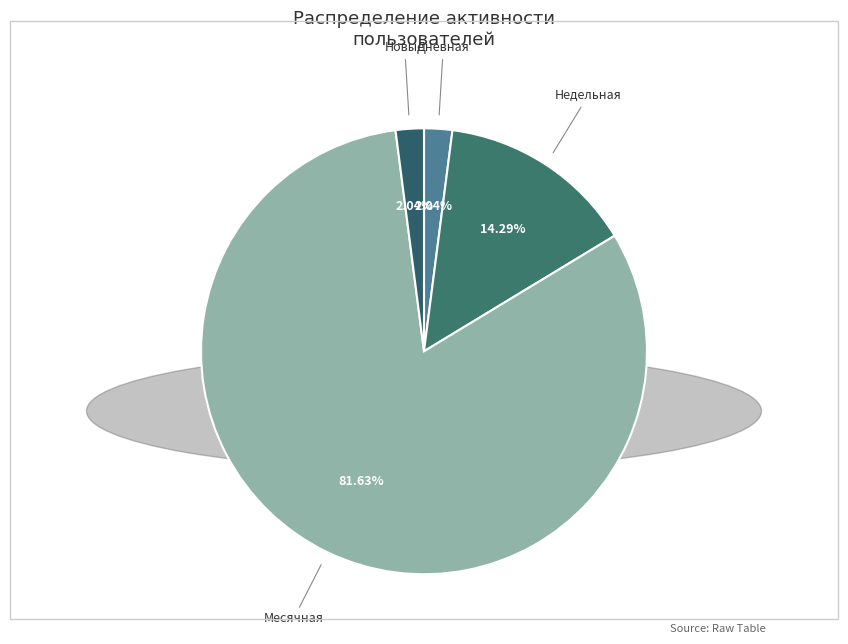

Does any single category account for the majority?

Yes